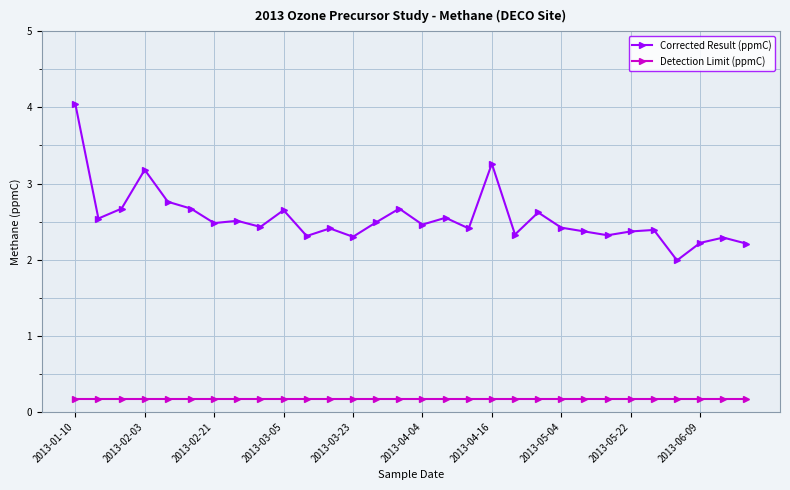

What is the minimum value for Corrected Result (ppmC)?

2.0